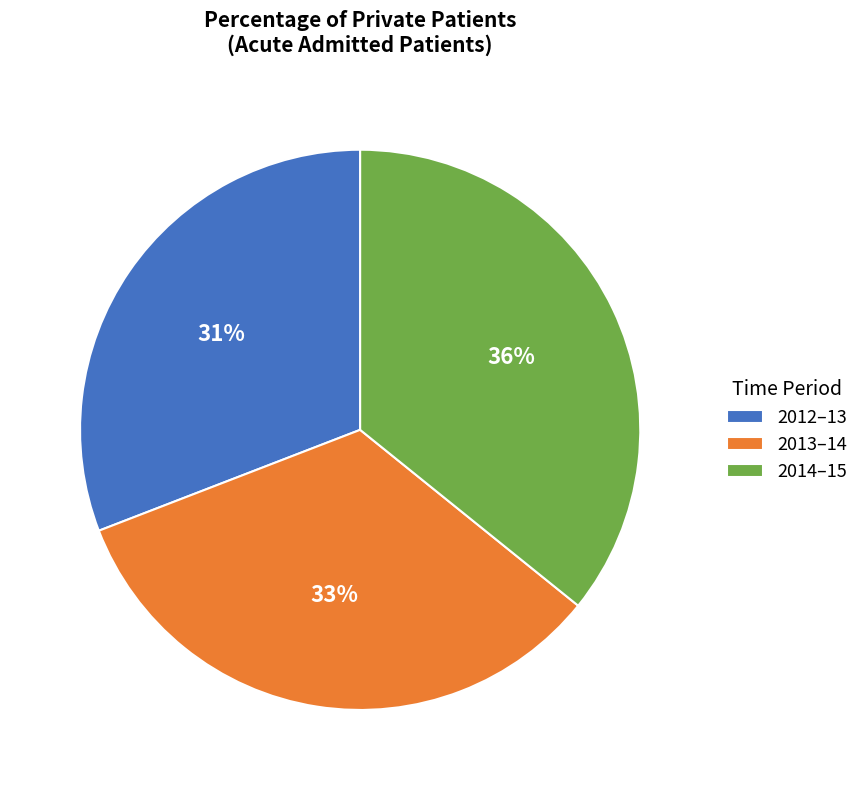

Is it true that 2014–15 is 43% of the pie?

False